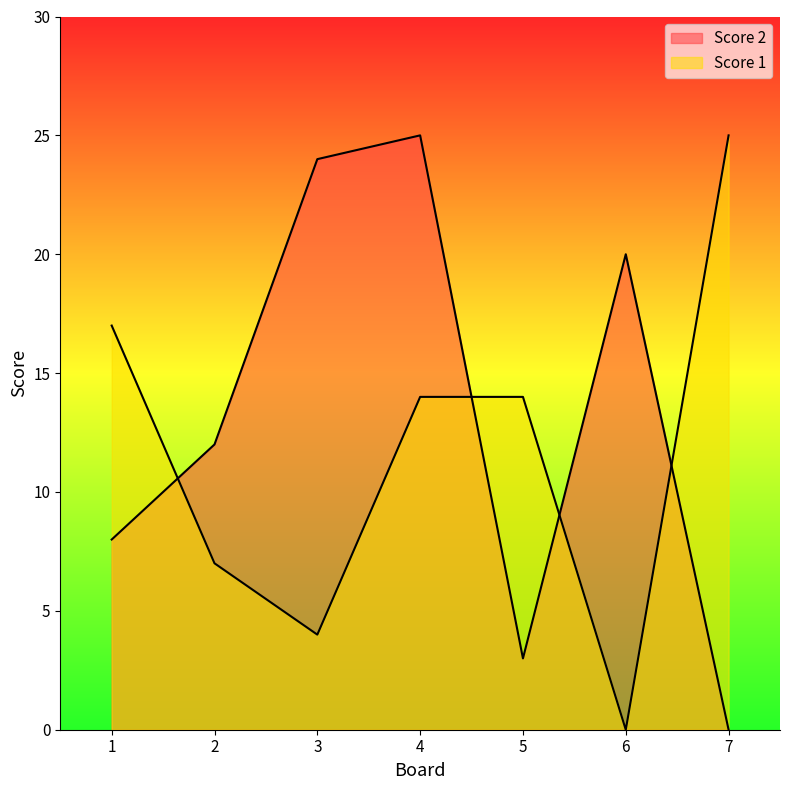

Where do Score 2 and Score 1 first cross each other?

1 and 2